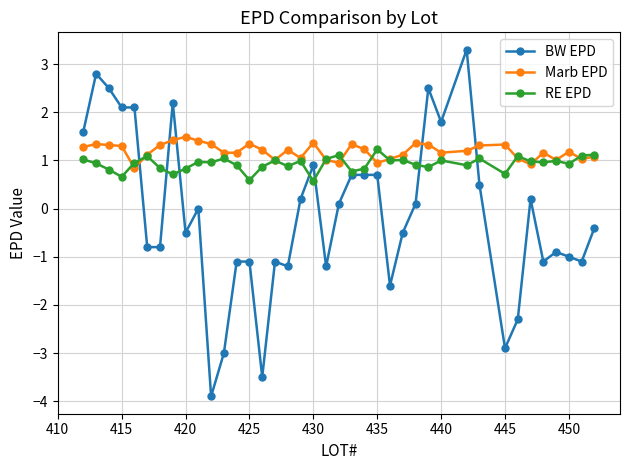

What is the value of the Marb EPD point at the 18th from the left?

1.1